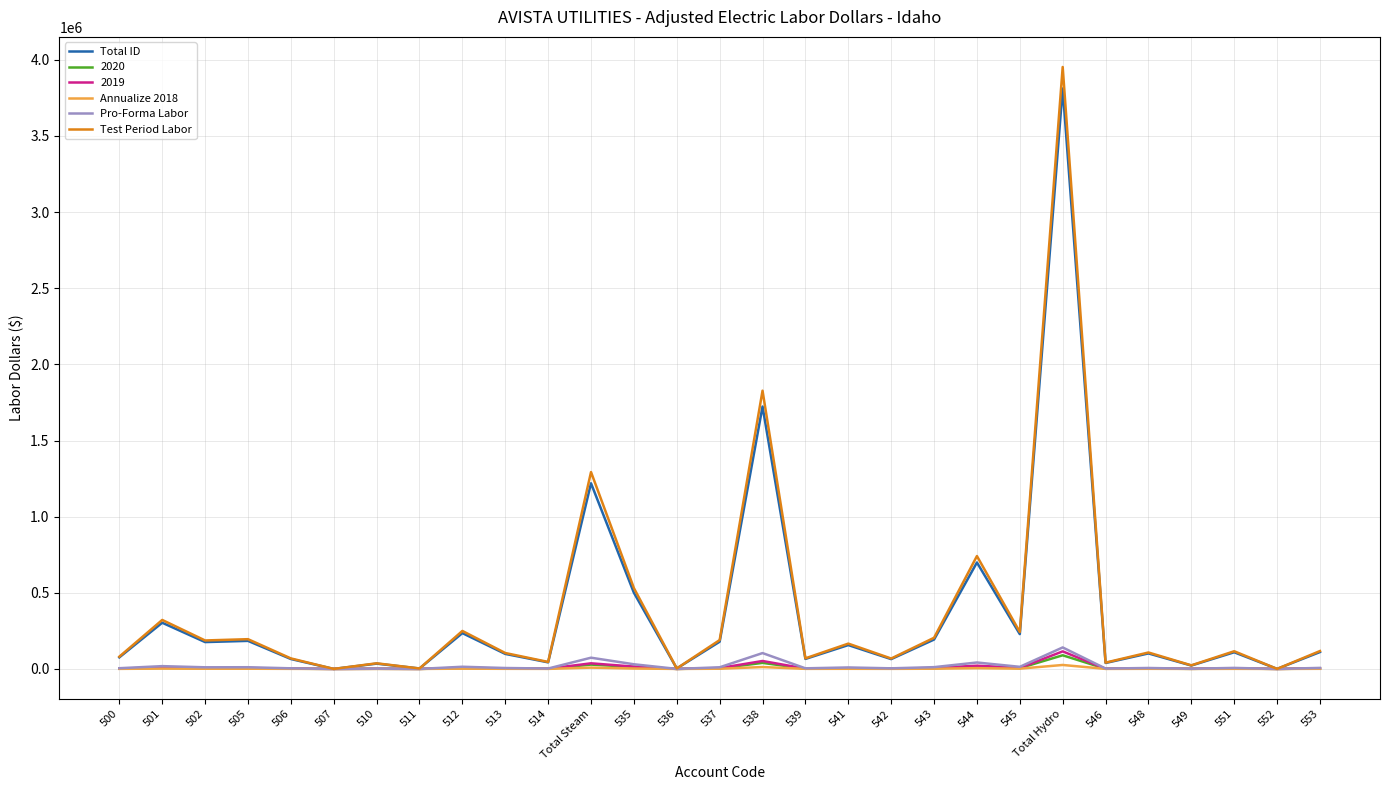

How many lines are shown in the chart?

6